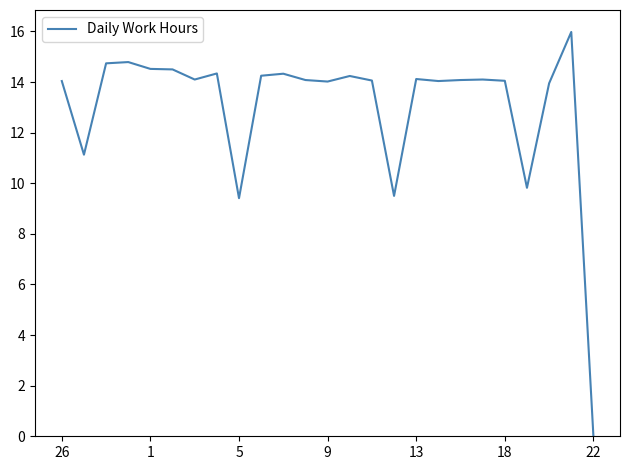

What is the average value?

13.0